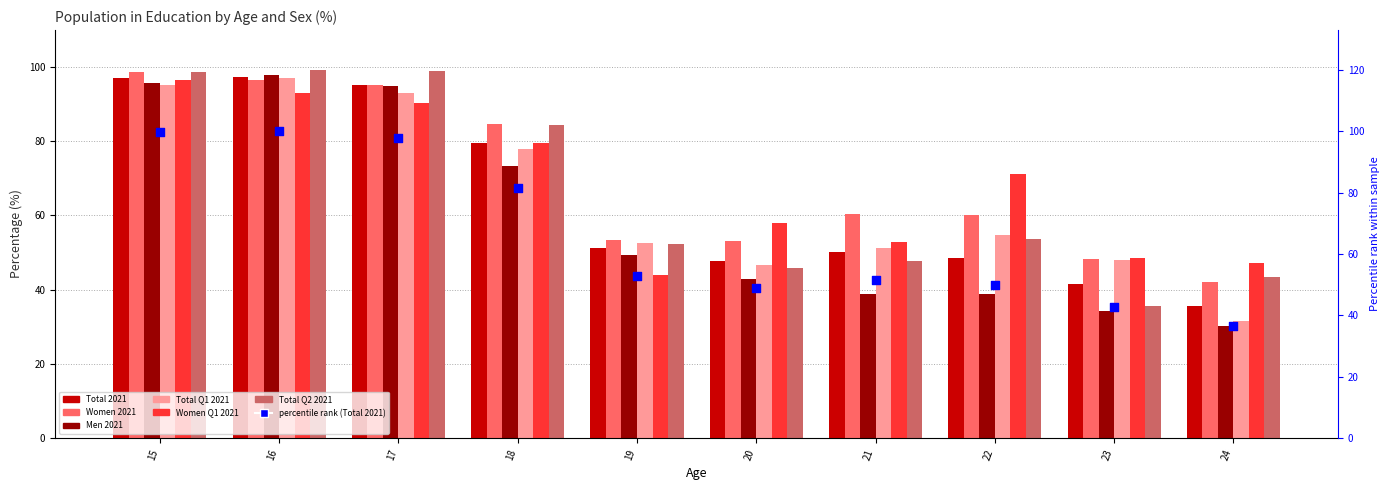

Which series contains the highest Y value?

Total Q2 2021